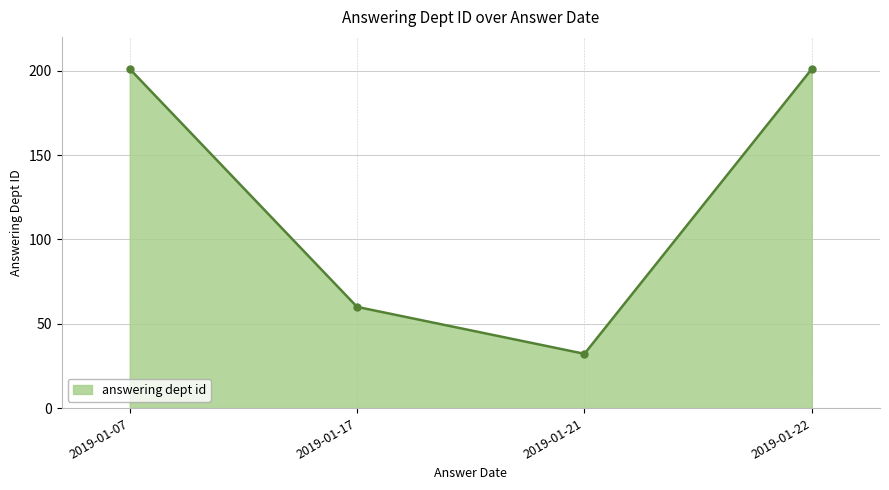

What is the sum of the values at 2019-01-22 and 2019-01-21?

233.2